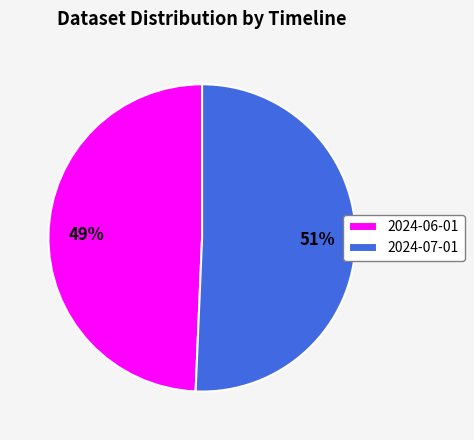

To the nearest percent, what is the average slice percentage?

50%